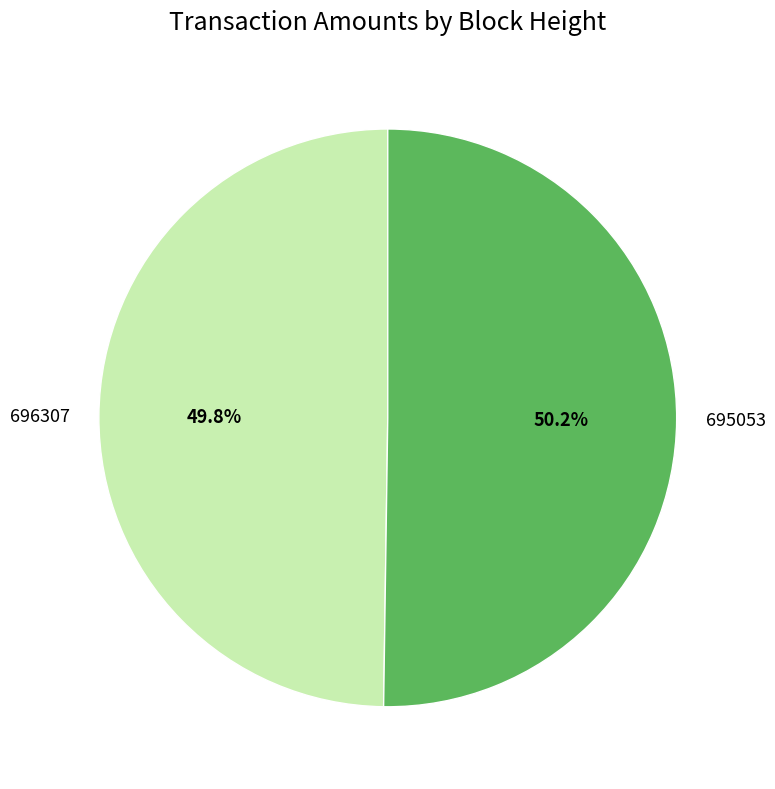

What percentage do 696307 and 695053 together represent?

100.0%